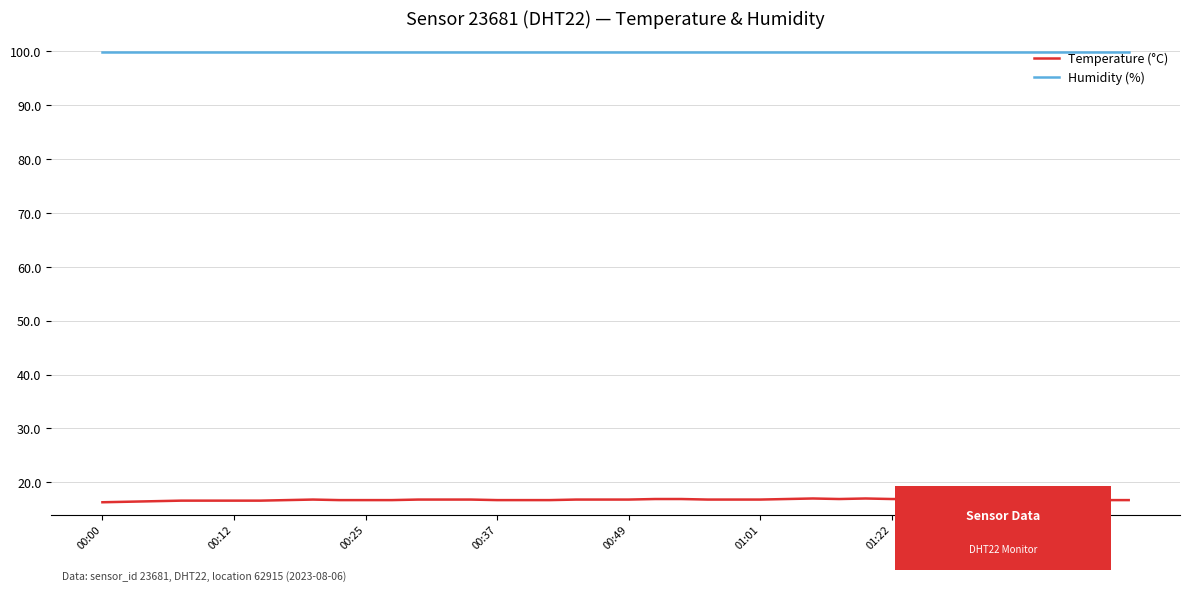

What is the lowest value of the Temperature (°C) series?

16.3